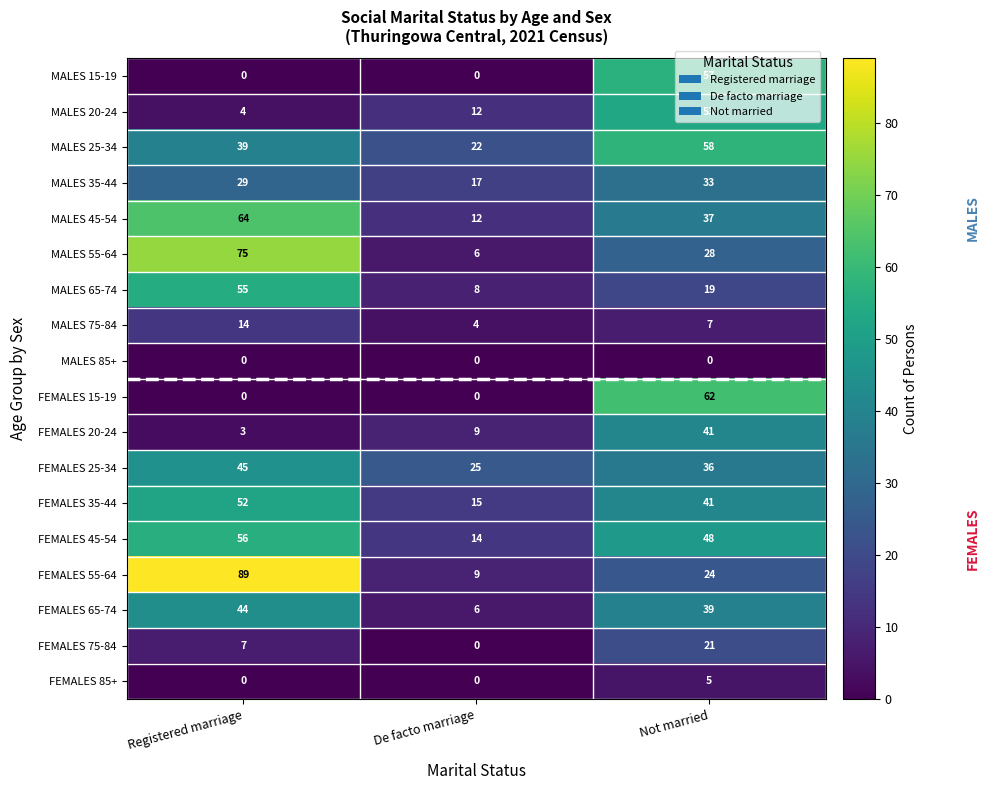

Is the value of MALES 85+ at Registered marriage greater than the value of FEMALES 65-74 at Not married?

No